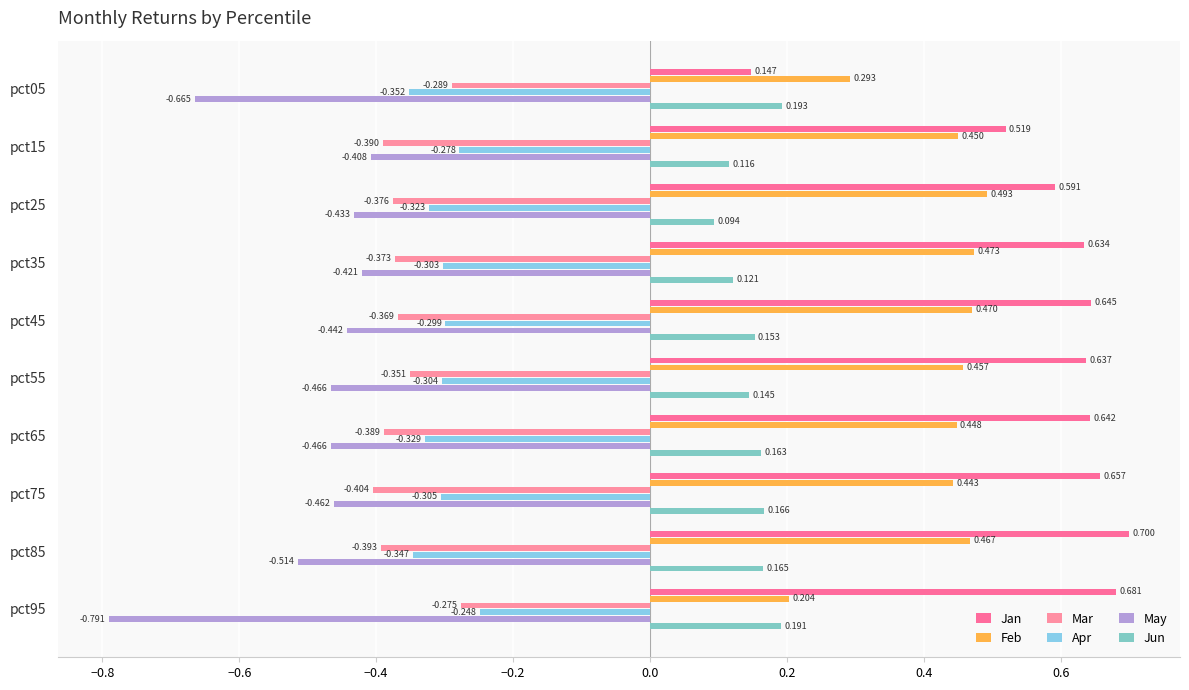

Count the number of data series in this chart.

6